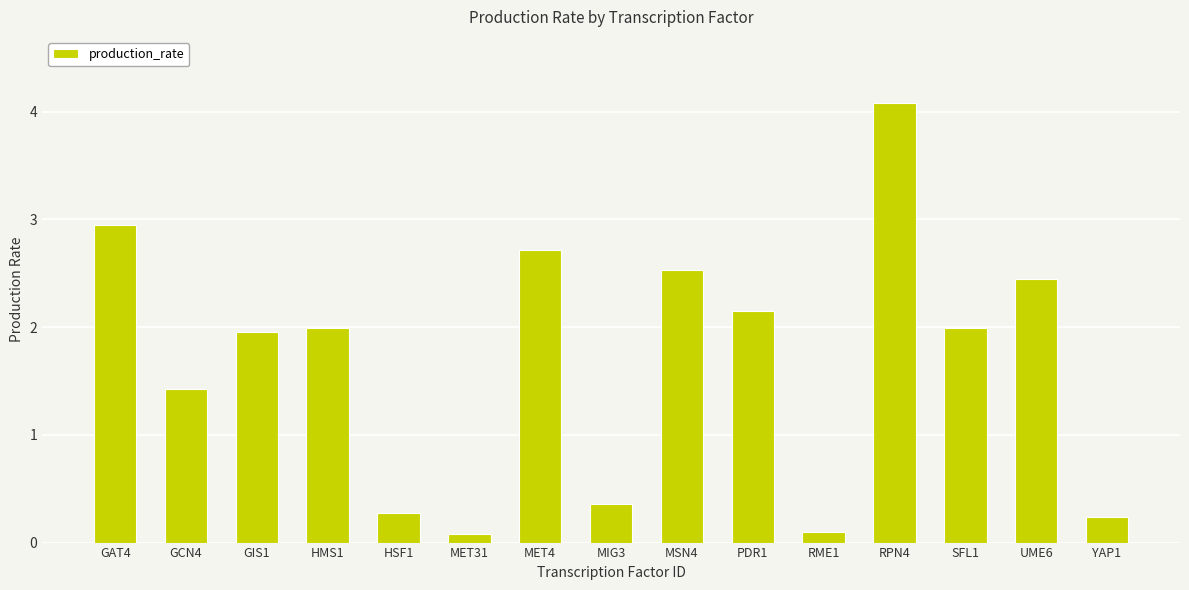

Where does the data first go above 1?

GAT4